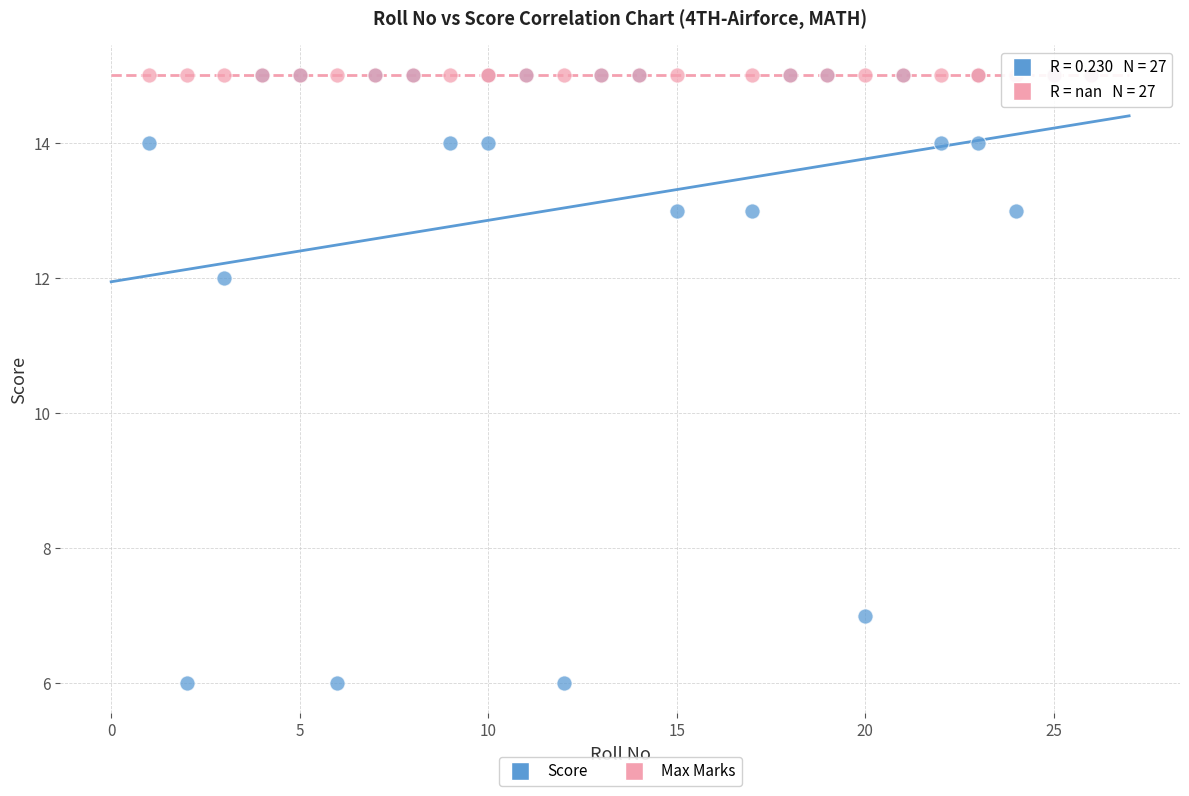

Which series reaches the minimum Y coordinate?

Score